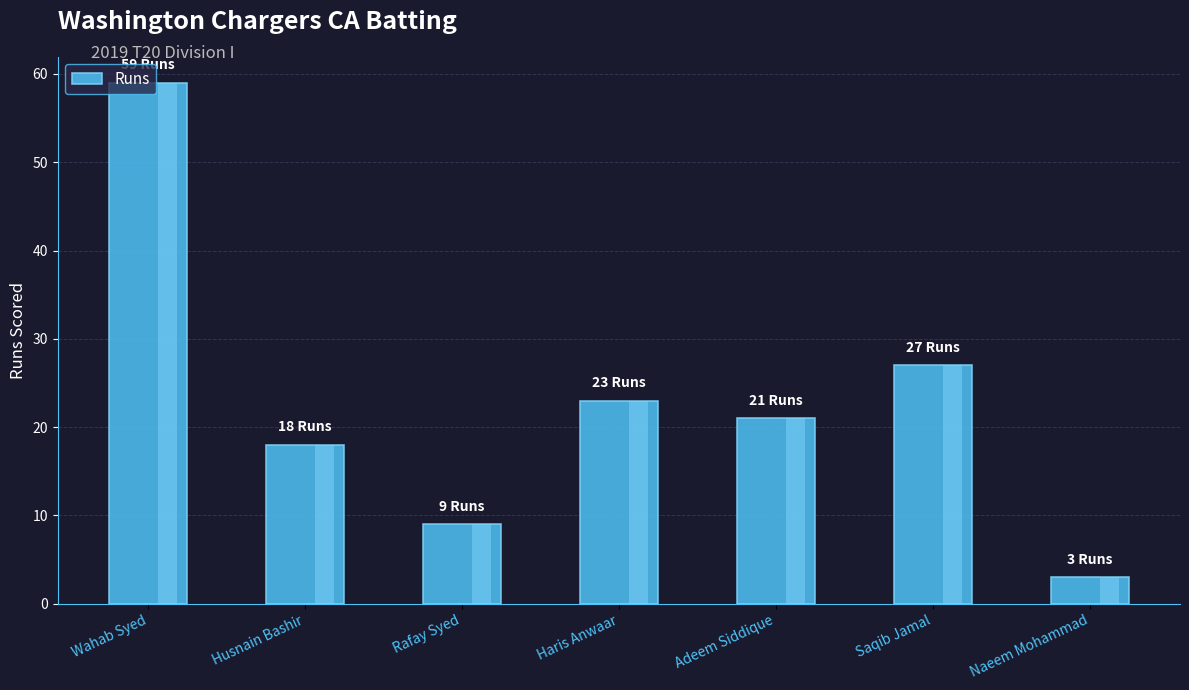

Rank the categories by value from highest to lowest.

Wahab Syed, Saqib Jamal, Haris Anwaar, Adeem Siddique, Husnain Bashir, Rafay Syed, Naeem Mohammad